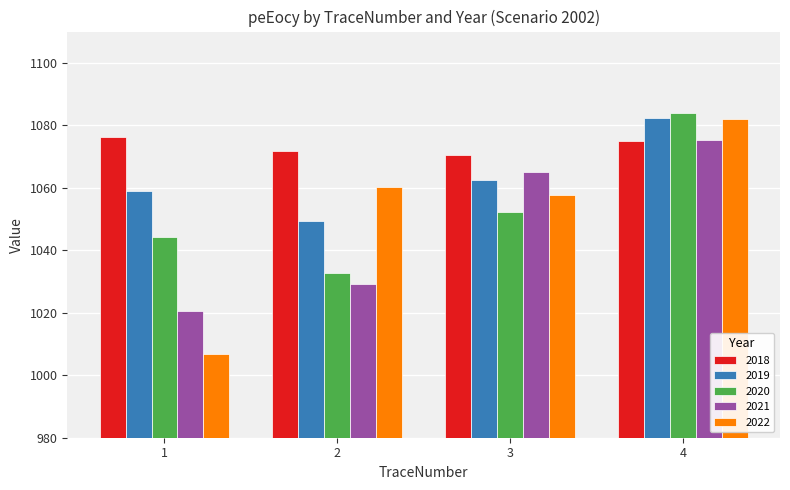

What value does the 2022 series have at 3?

1057.8